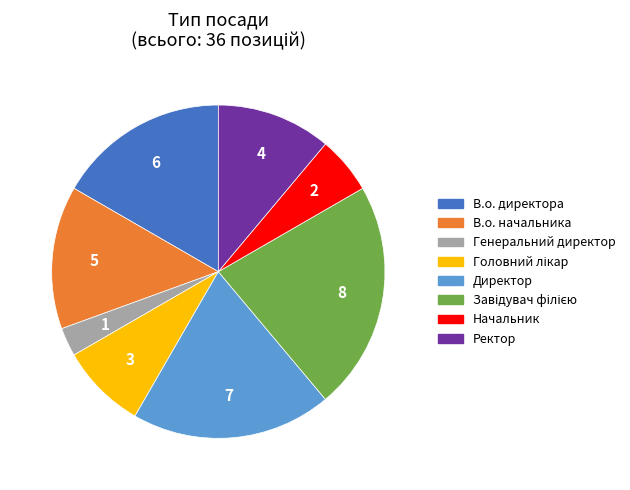

What is the smallest slice in the pie chart?

Генеральний директор